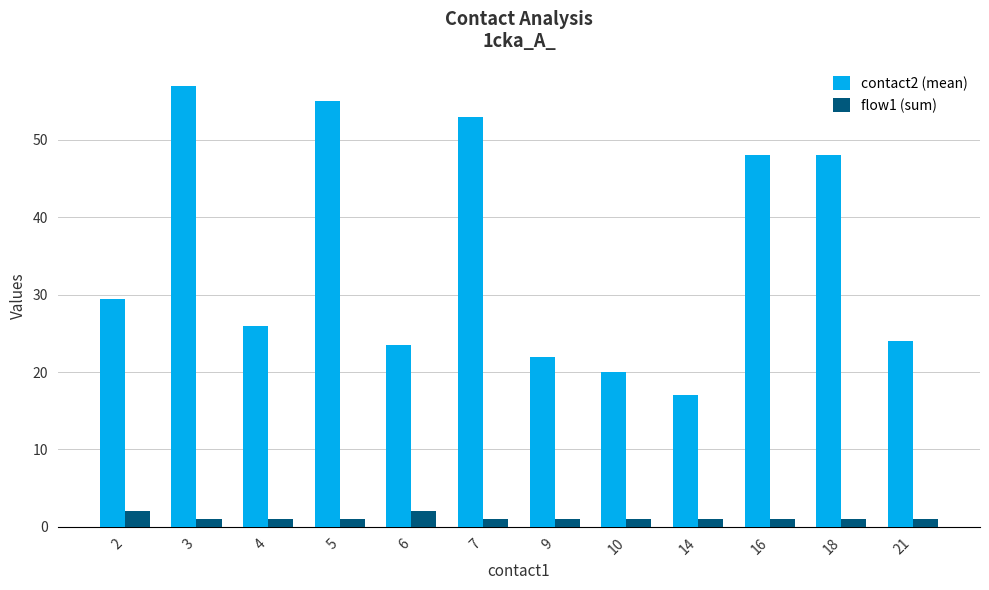

List the series in order of their overall mean, highest first.

contact2 (mean), flow1 (sum)